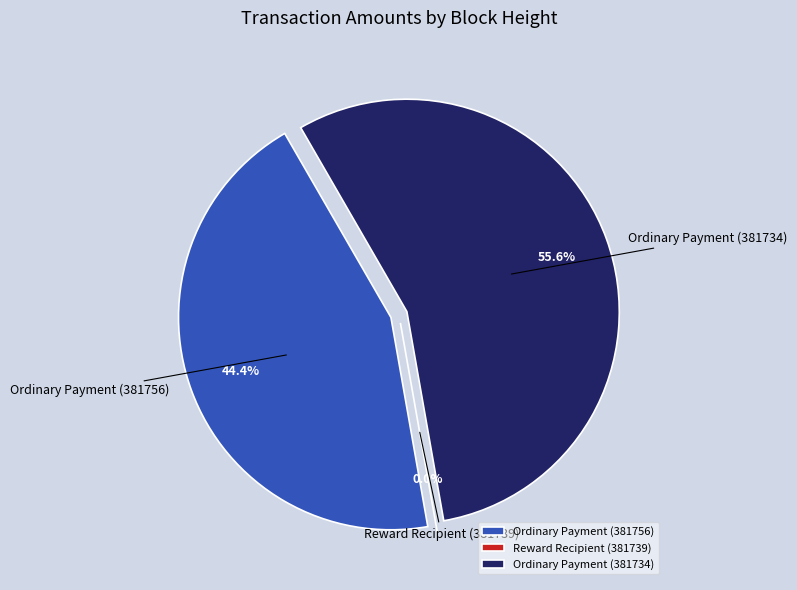

Rank the categories by value from highest to lowest.

Ordinary Payment (381734), Ordinary Payment (381756), Reward Recipient (381739)